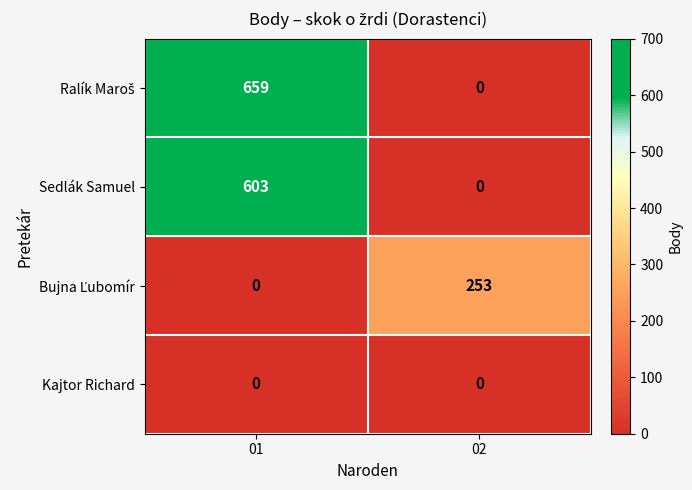

What is the difference between the maximum and minimum values in the Sedlák Samuel series?

603